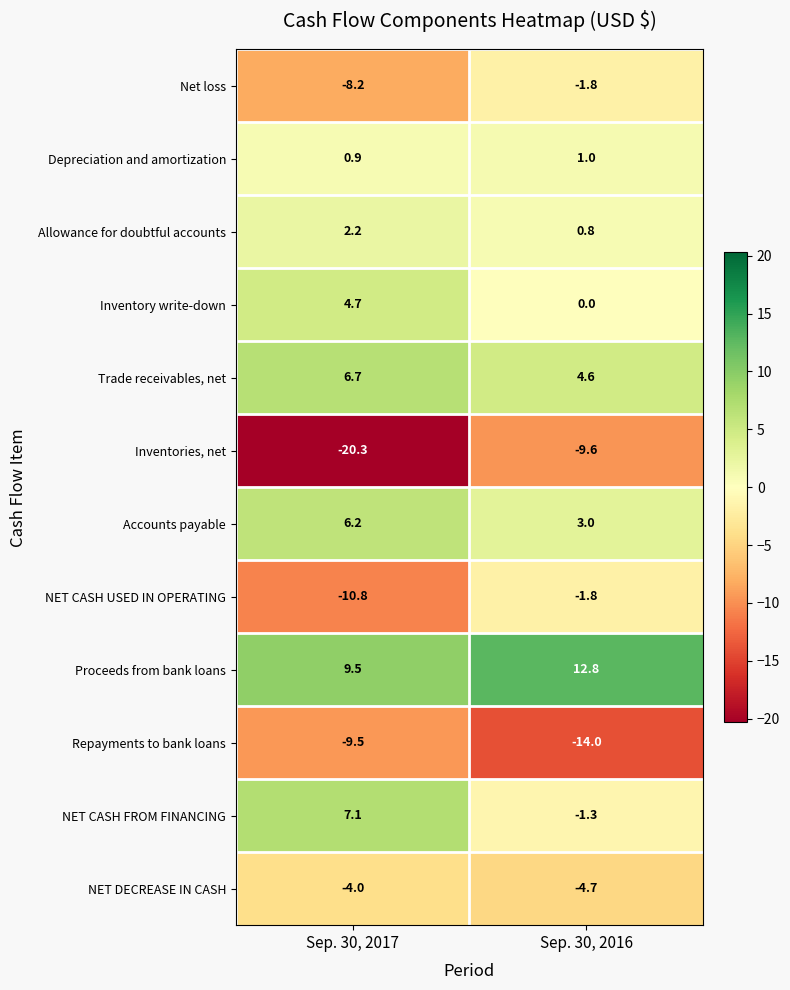

True or false: NET CASH USED IN OPERATING has a value of -10.8 at Sep. 30, 2017.

True